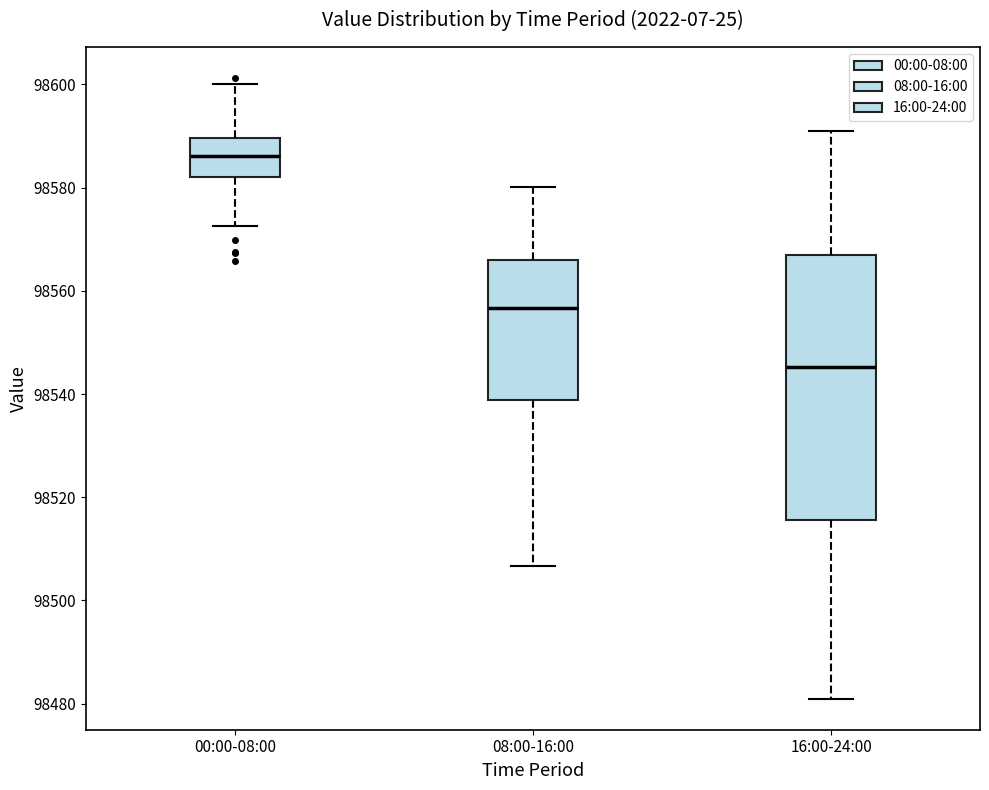

Reading left to right, read every box against the y-axis: the position of its median line, the range the box covers, and the ends of its whiskers. The values are not printed on the chart, so give them approximately, as read against the axis.

00:00-08:00: median 98586, box 98582 to 98590, whiskers 98572 to 98600
08:00-16:00: median 98556, box 98538 to 98566, whiskers 98506 to 98580
16:00-24:00: median 98546, box 98516 to 98568, whiskers 98480 to 98592